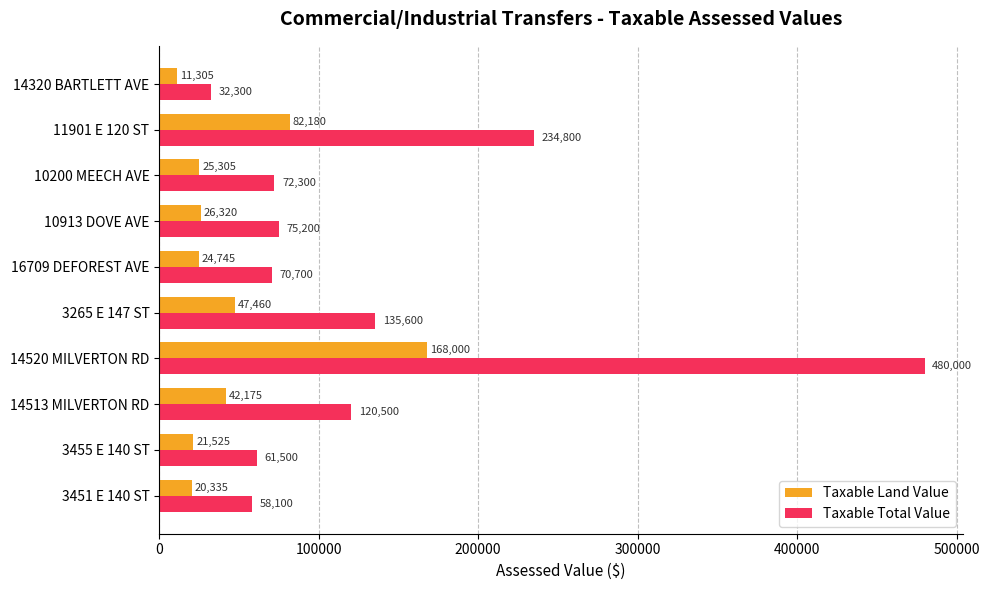

Which series has the largest range (max minus min)?

Taxable Total Value